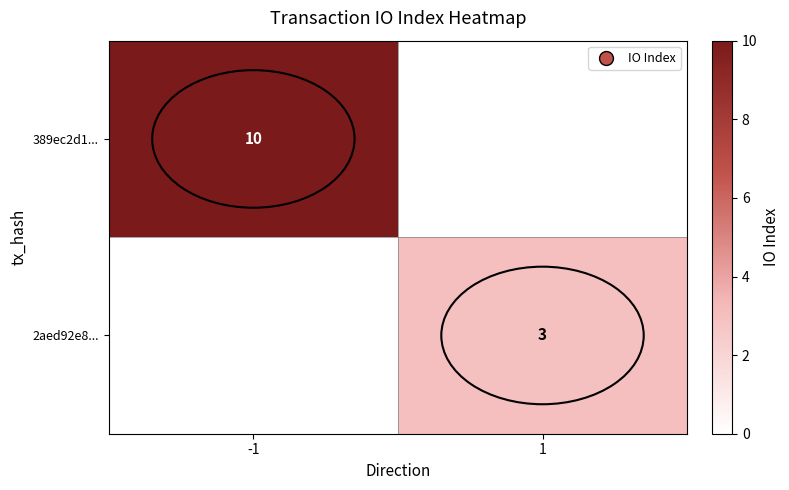

Count the number of categories in the chart.

2